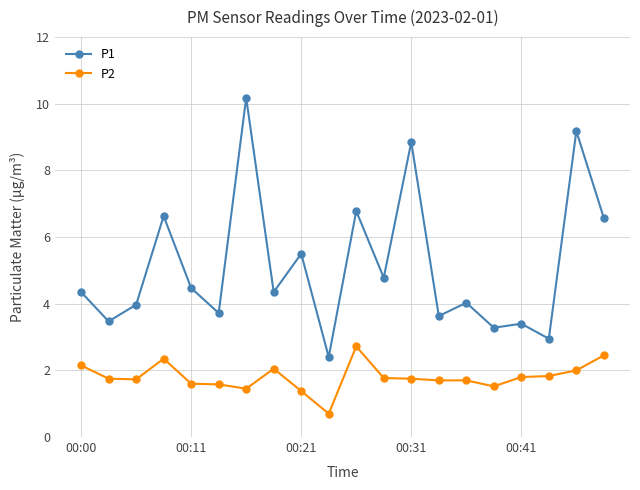

What is the greatest value displayed?

10.2